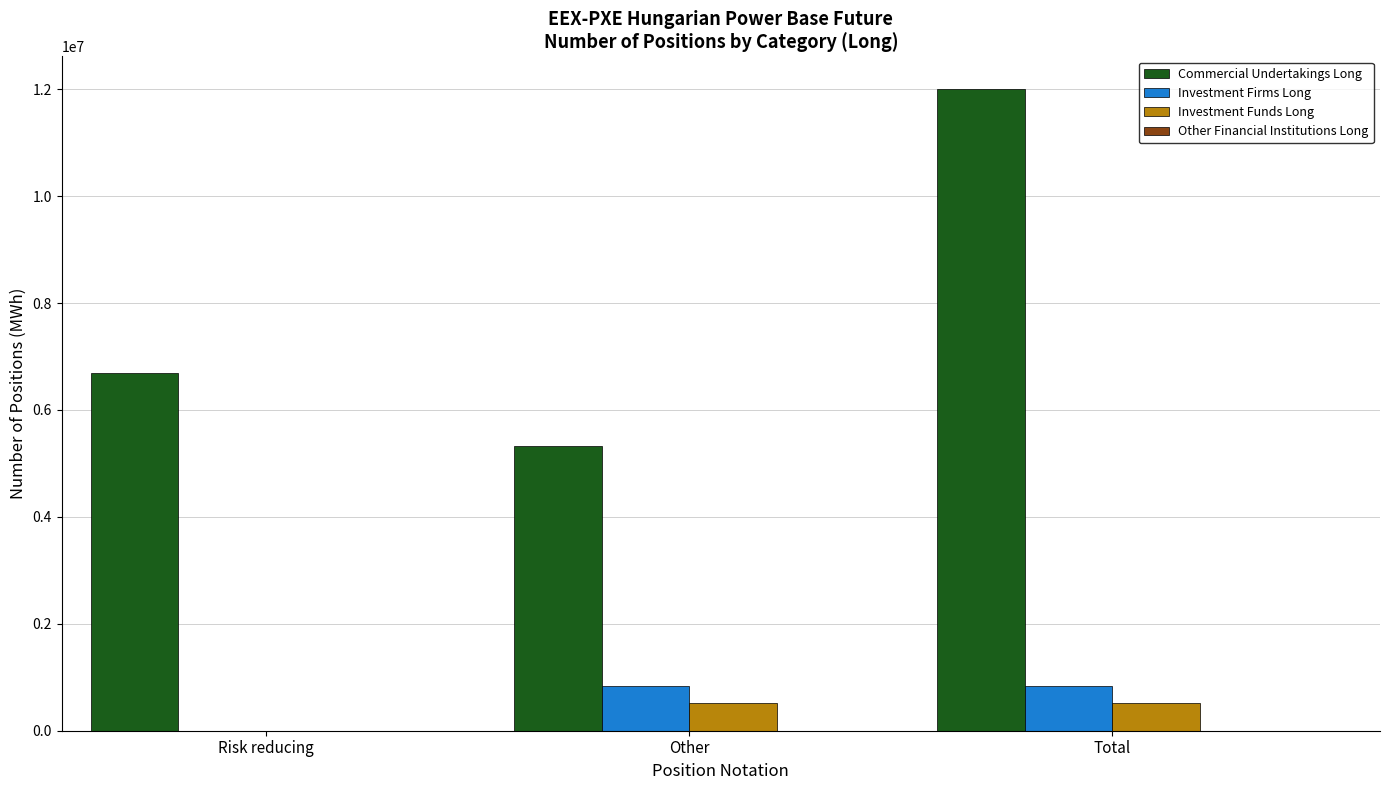

How many groups of bars are there?

3